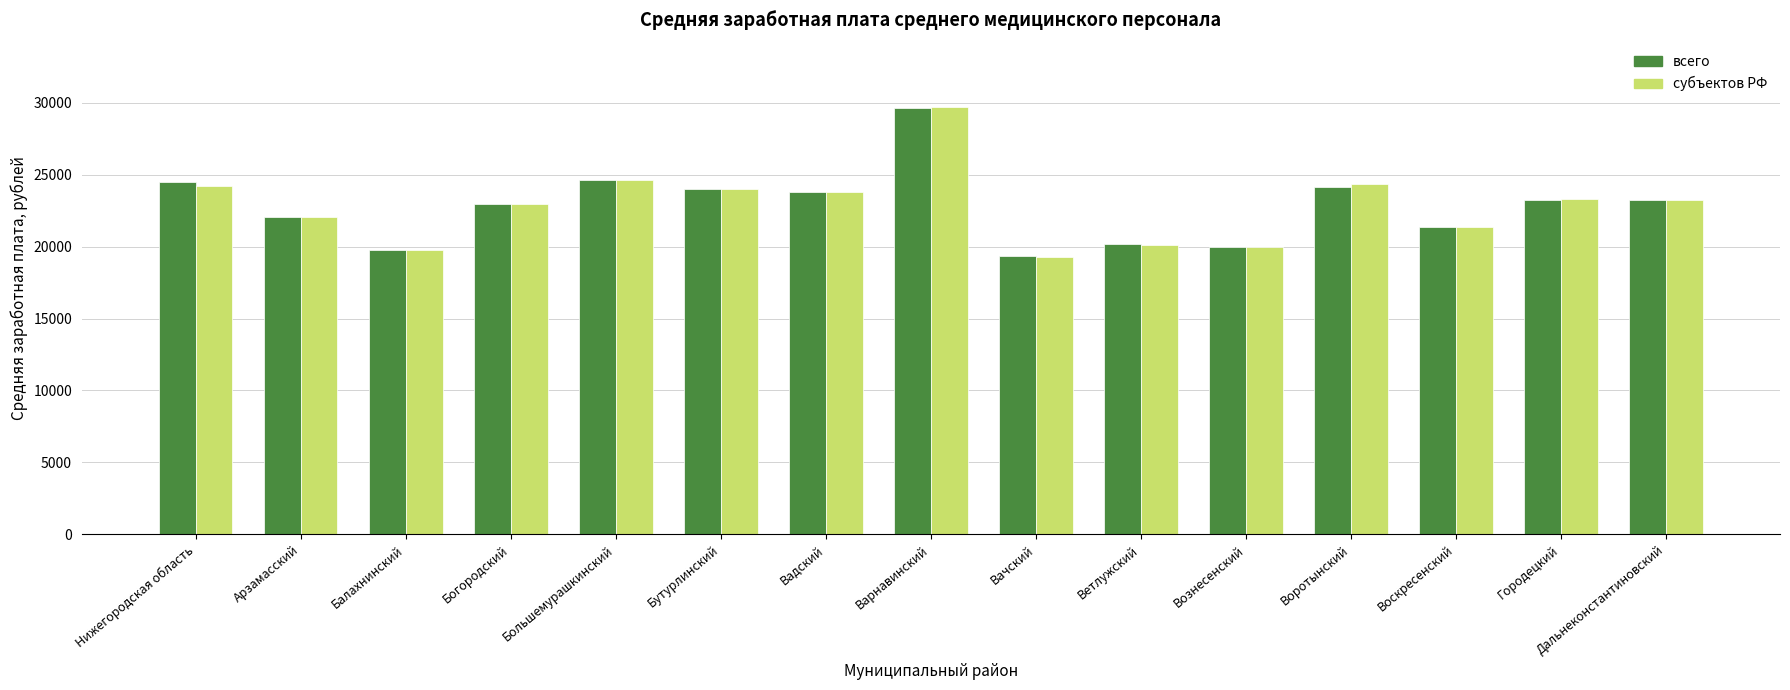

Is it true that всего equals 8721.0 at Дальнеконстантиновский?

False